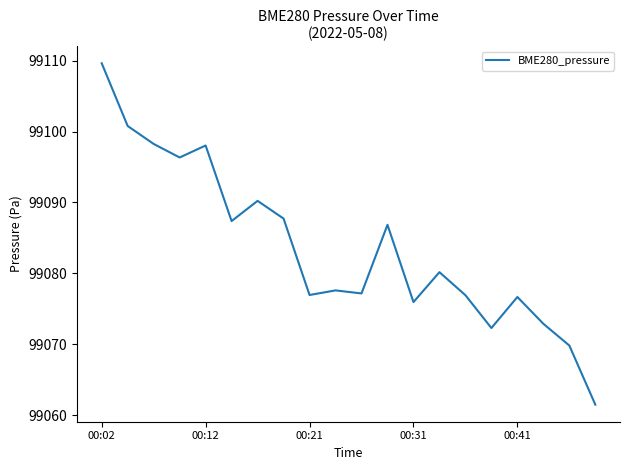

What is the average value?

99083.6